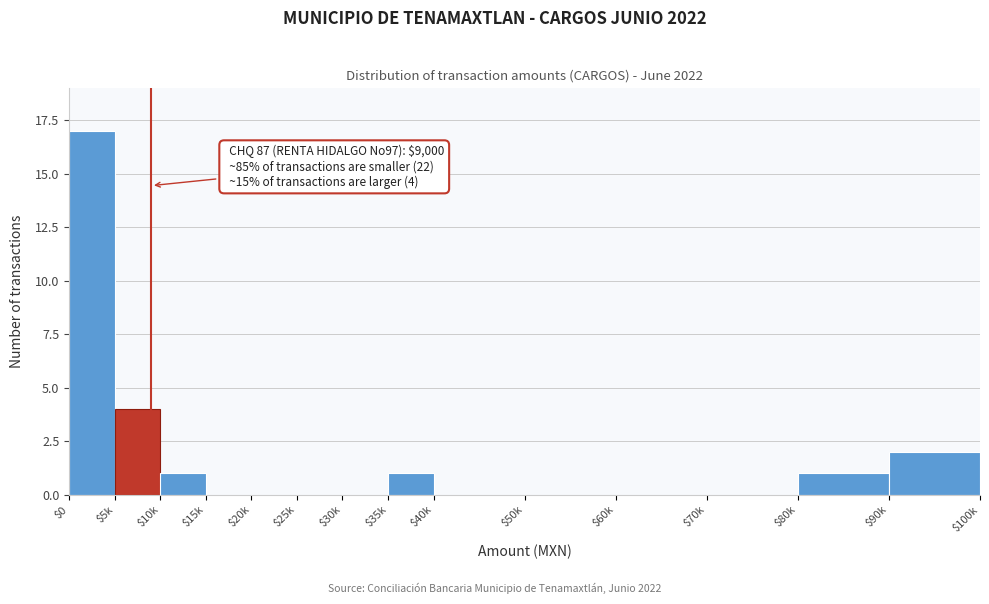

The value at $10k is 0. True or false?

False